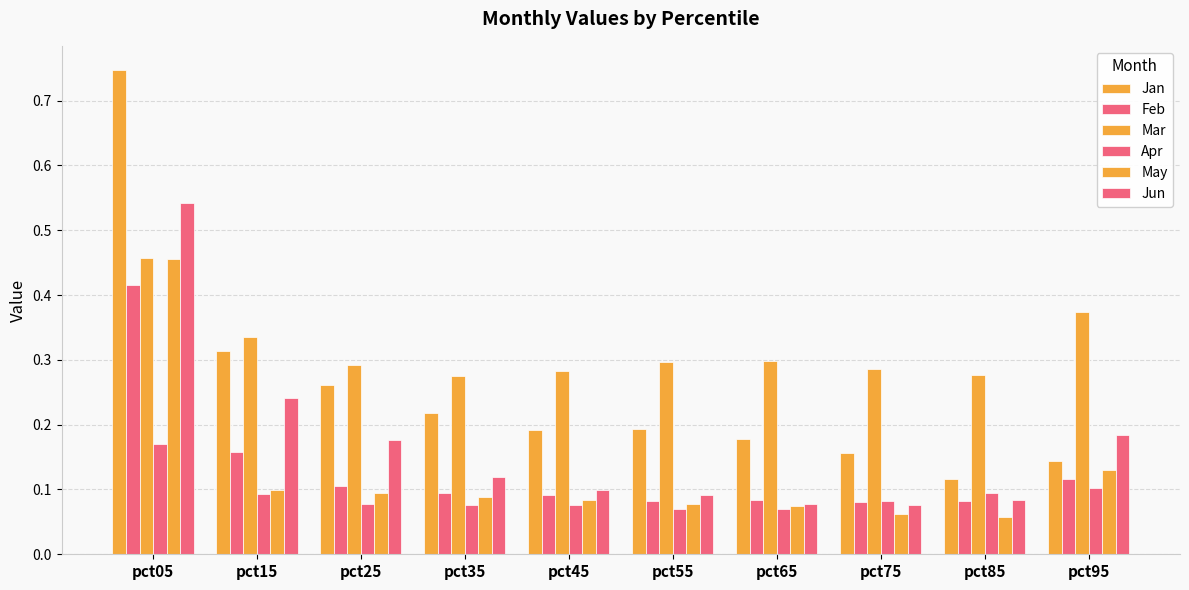

What is the minimum value shown in the chart?

0.1